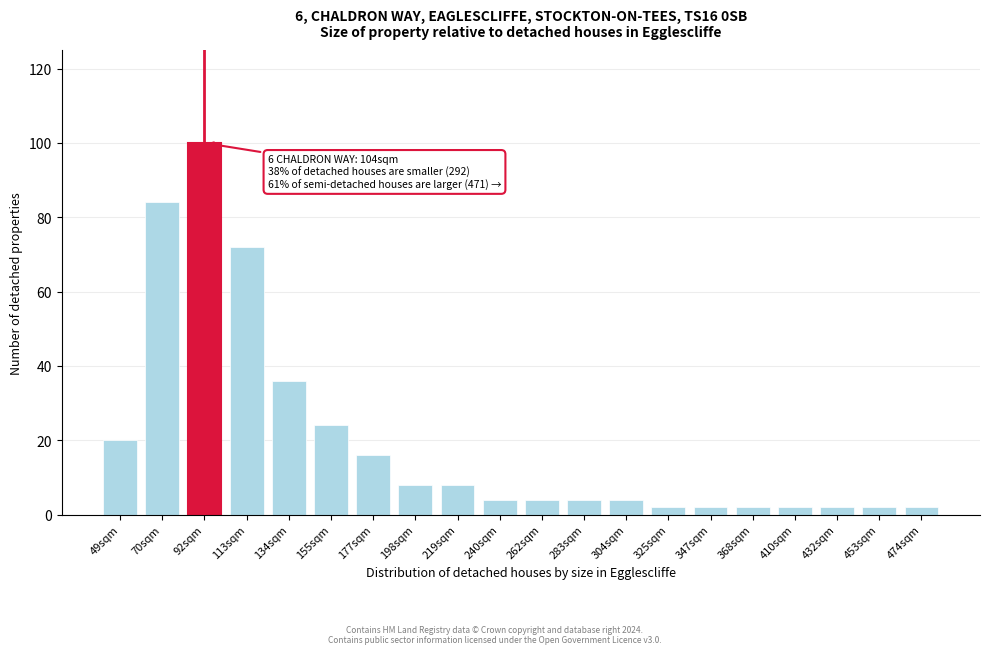

Reading left to right, list all the values displayed in this chart.

49sqm=20	70sqm=84	92sqm=100	113sqm=72	134sqm=36	155sqm=24	177sqm=16	198sqm=8	219sqm=8	240sqm=4	262sqm=4	283sqm=4	304sqm=4	325sqm=2	347sqm=2	368sqm=2	410sqm=2	432sqm=2	453sqm=2	474sqm=2